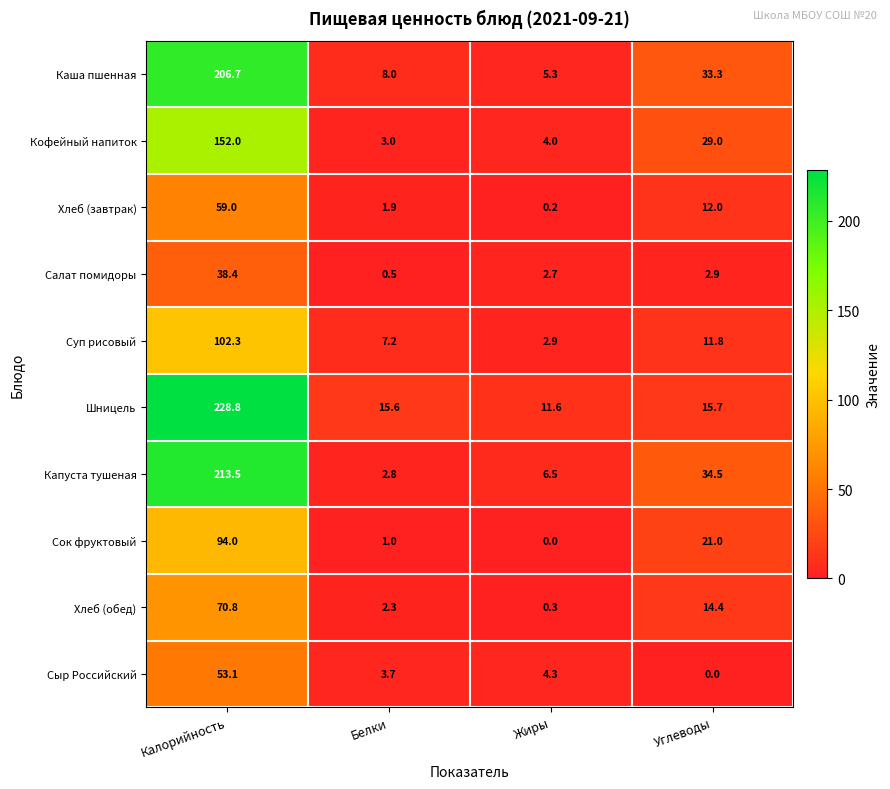

The Каша пшенная series shows 7.8 at Жиры. True or false?

False